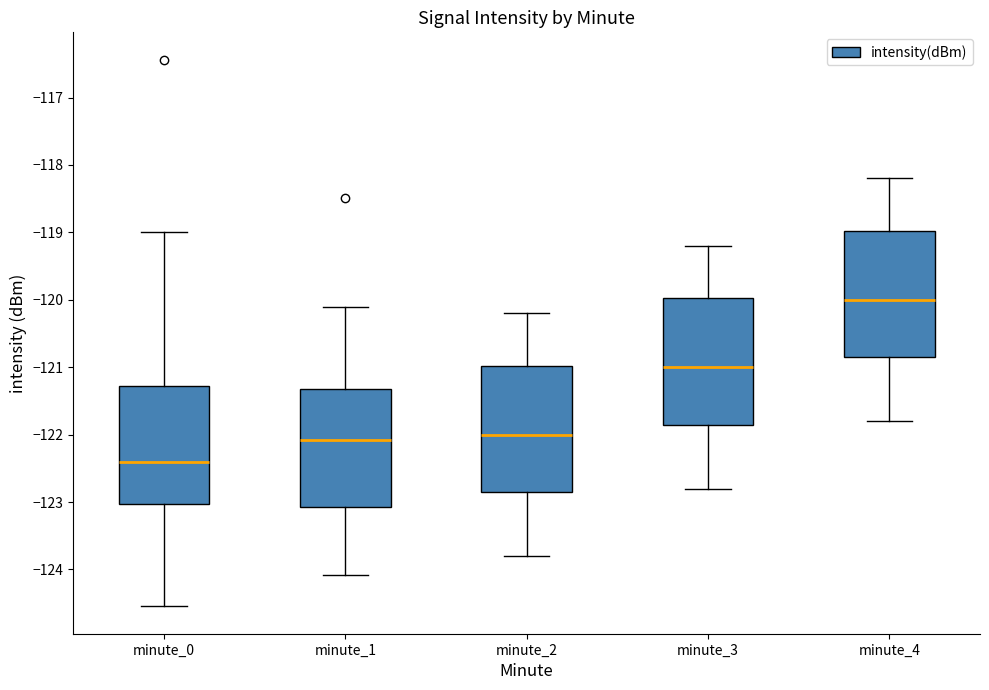

Which box has the highest median line?

minute_4